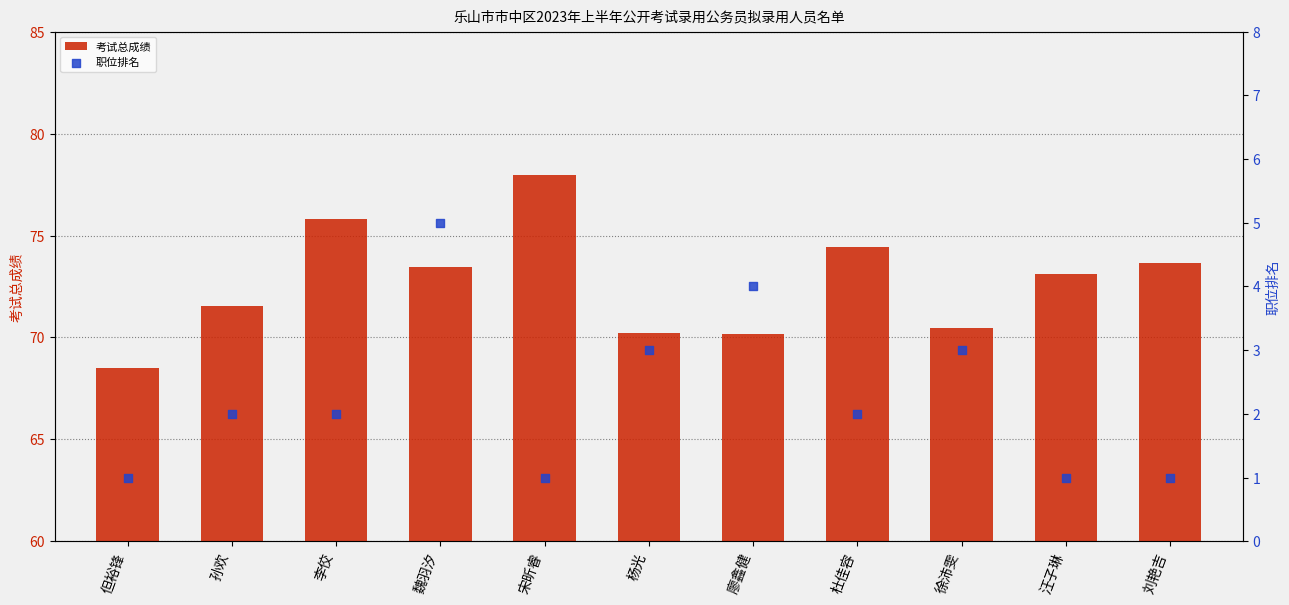

Which series has the widest spread of Y values?

考试总成绩